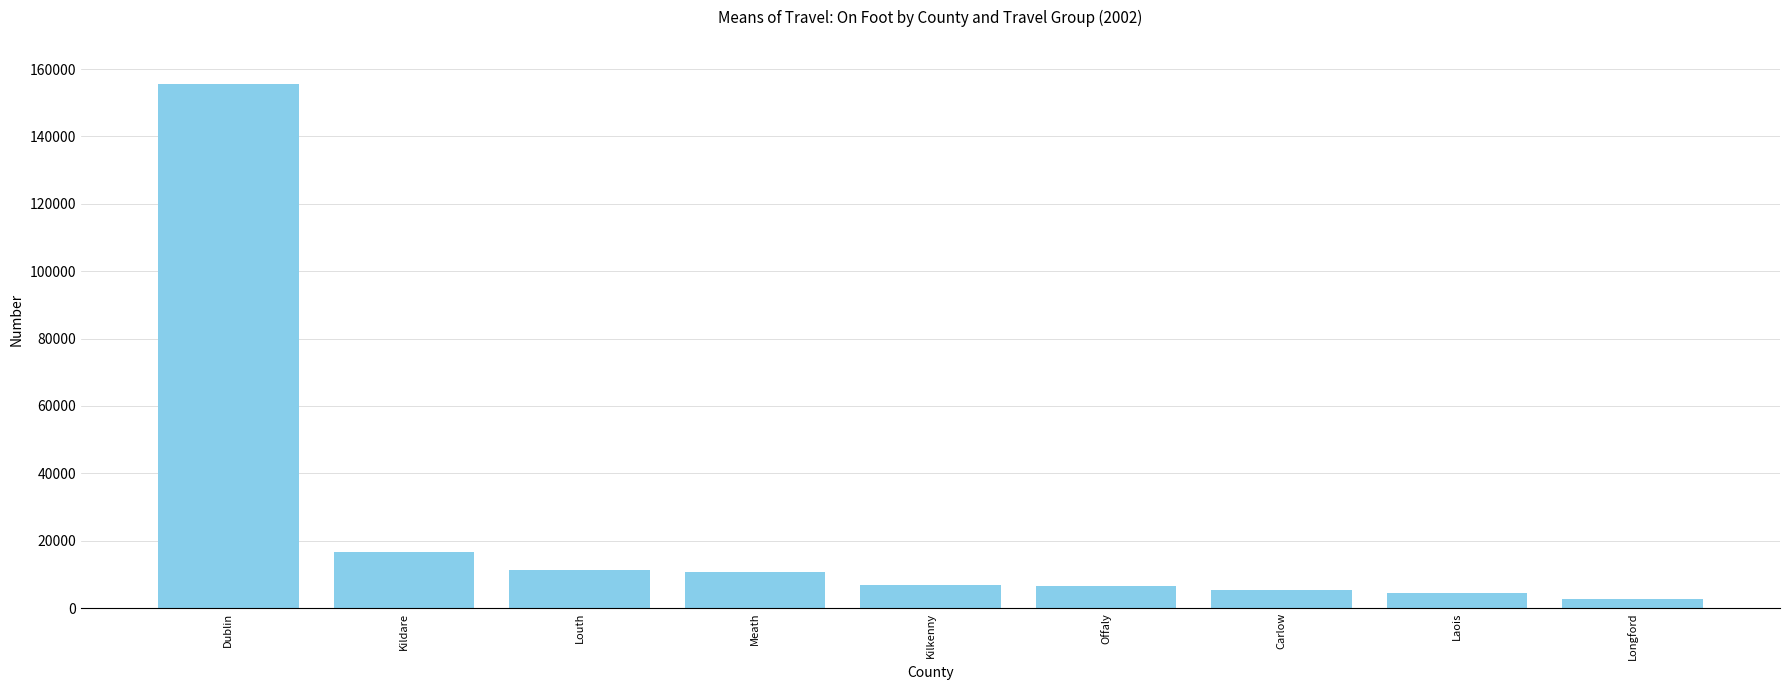

What is the value of the 1st bar from the left?

155563